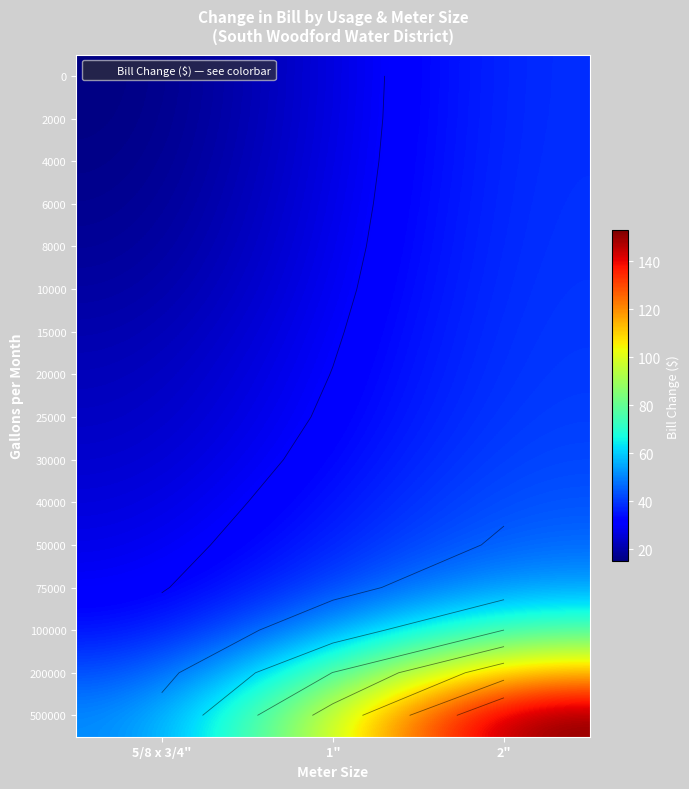

The value of 6000 at 5/8 x 3/4" is 16.6. True or false?

True